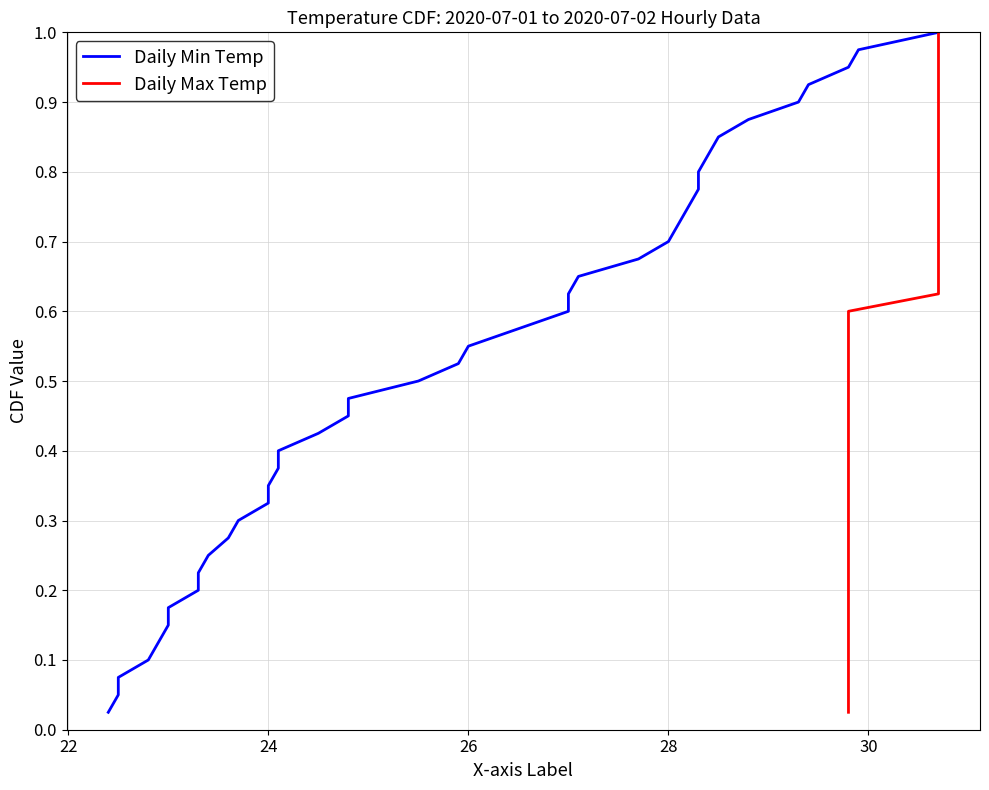

True or false: Daily Max Temp has a value of 0.3 at 37.

False